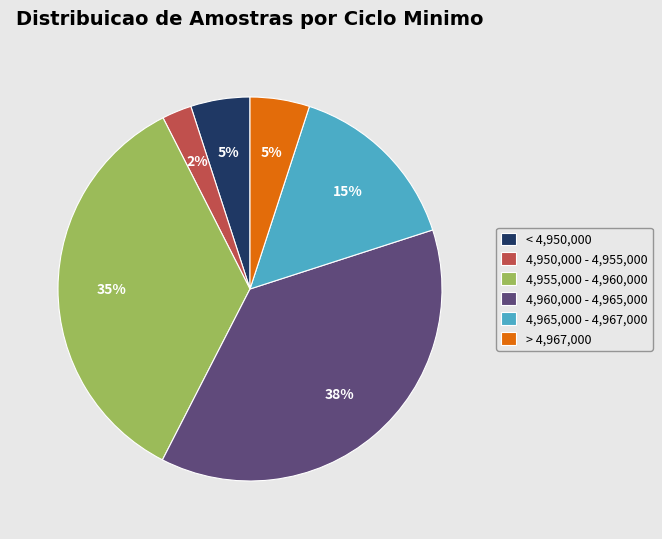

The 4,965,000 - 4,967,000 slice represents 15% of the pie. True or false?

True